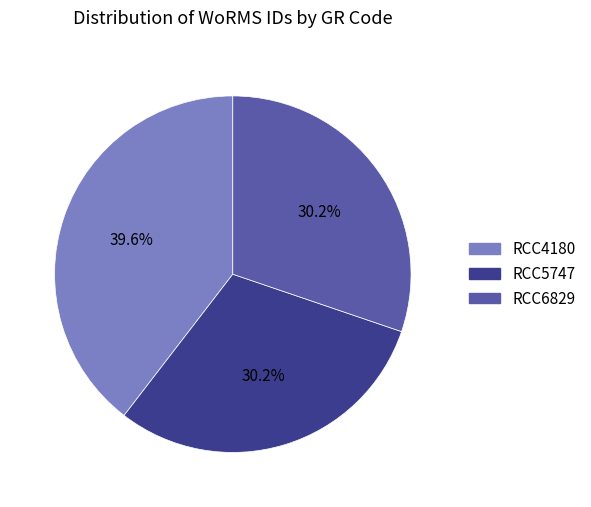

Is RCC5747 the majority of the pie?

No